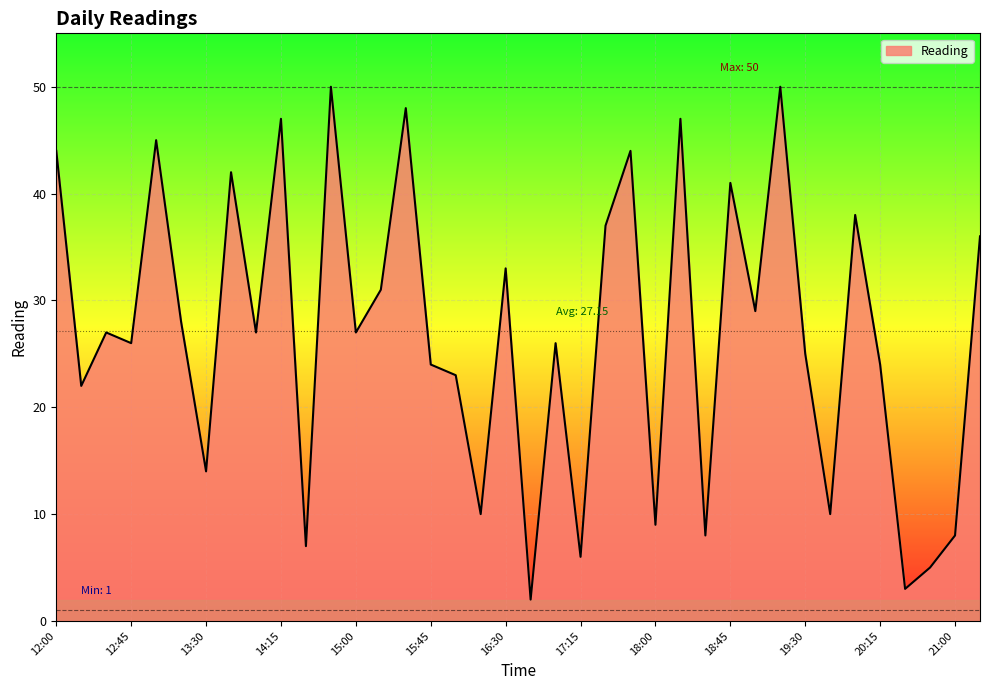

What is the maximum value shown in the chart?

50